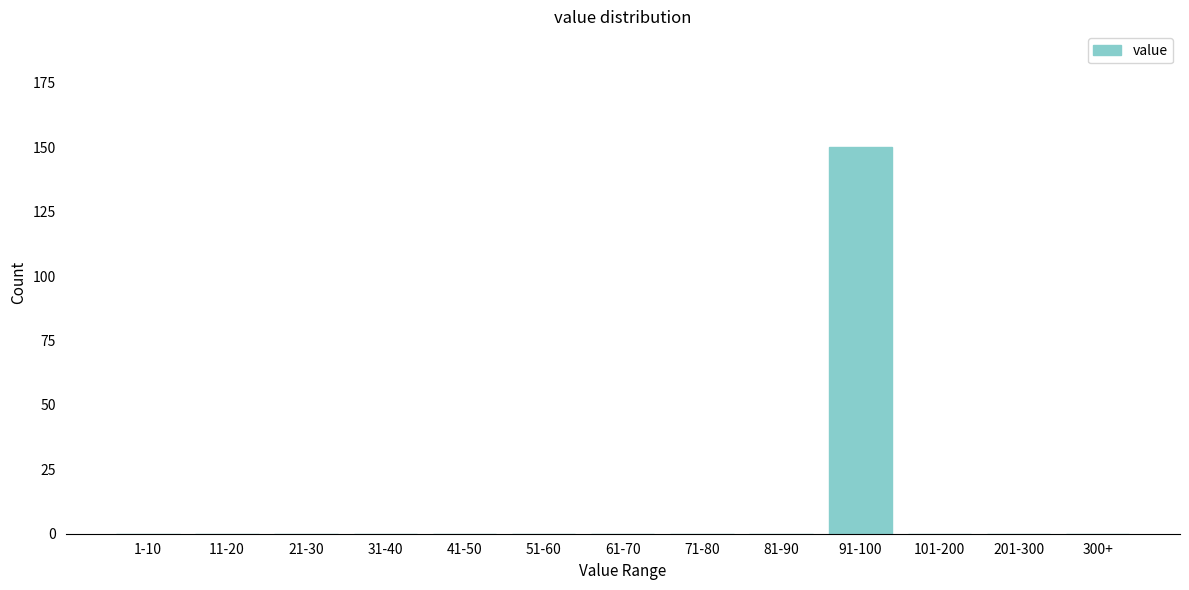

Reading left to right, transcribe all the data shown in this chart.

1-10=0	11-20=0	21-30=0	31-40=0	41-50=0	51-60=0	61-70=0	71-80=0	81-90=0	91-100=150	101-200=0	201-300=0	300+=0